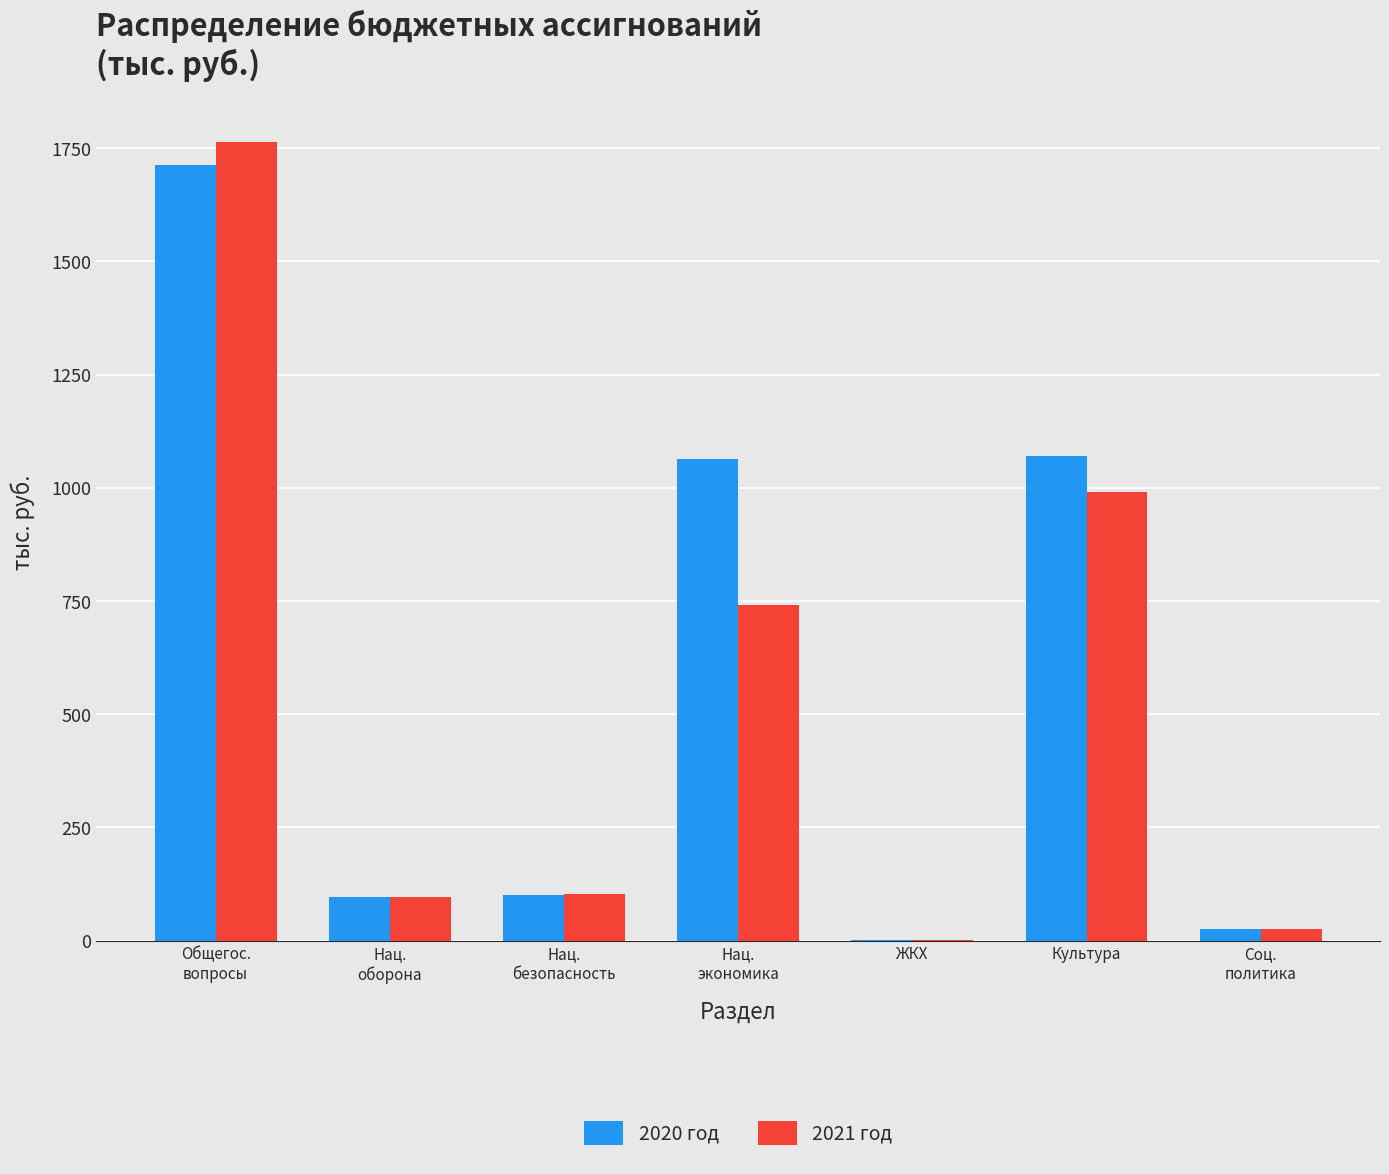

At which label is 2021 год closest to 882?

Культура